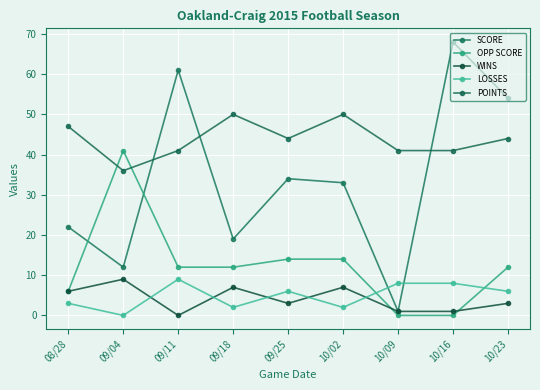

Does the chart display data point markers on the line(s)?

Yes